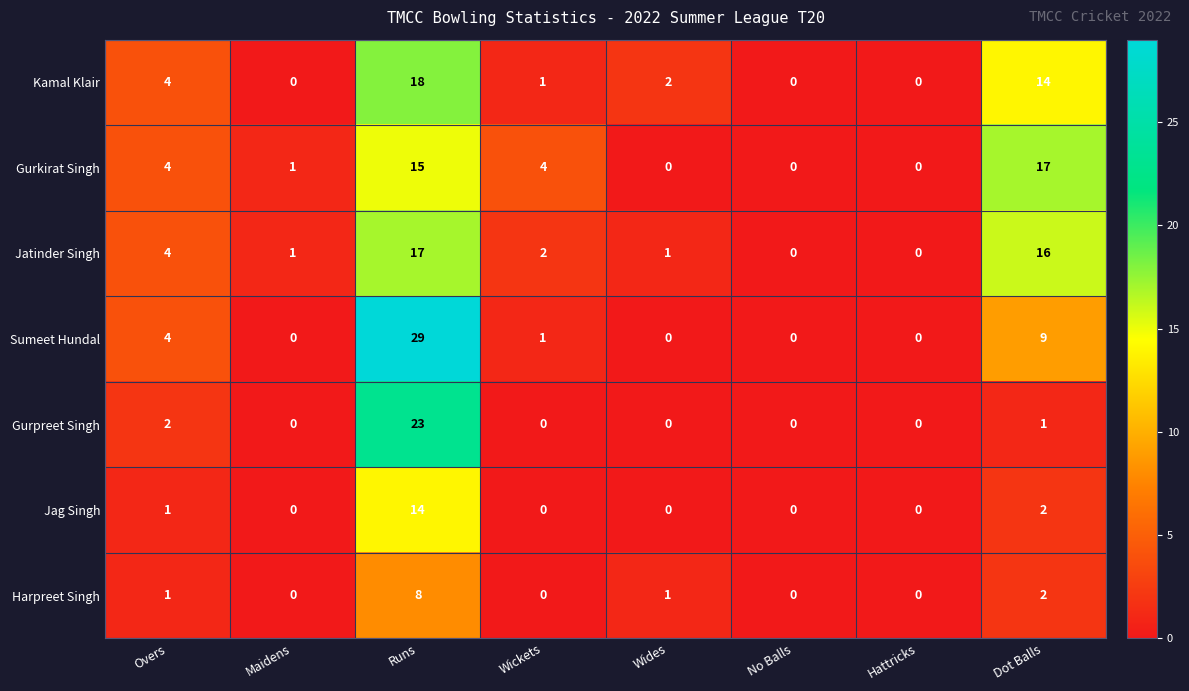

Between Maidens and Runs, which series saw the biggest shift?

Sumeet Hundal